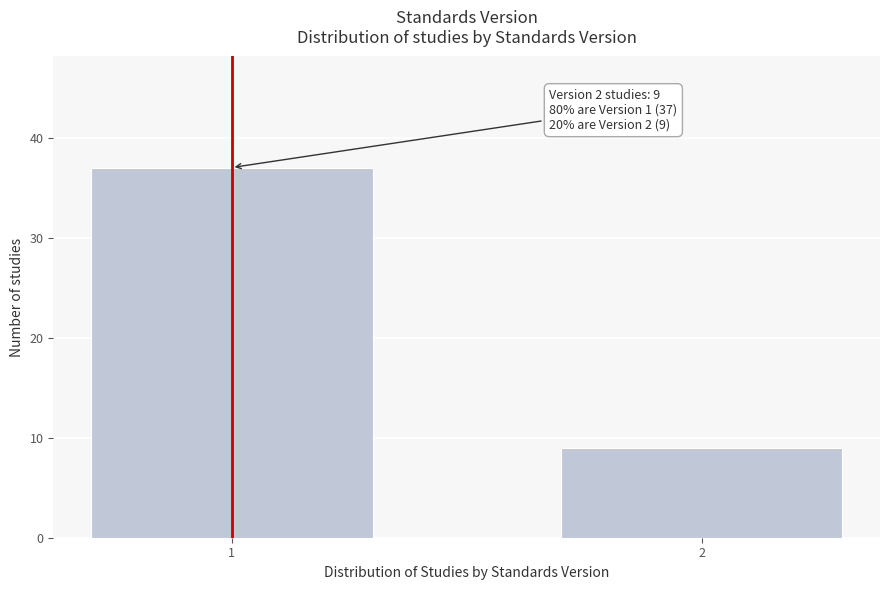

Reading left to right, transcribe all the data shown in this chart.

1=37	2=9